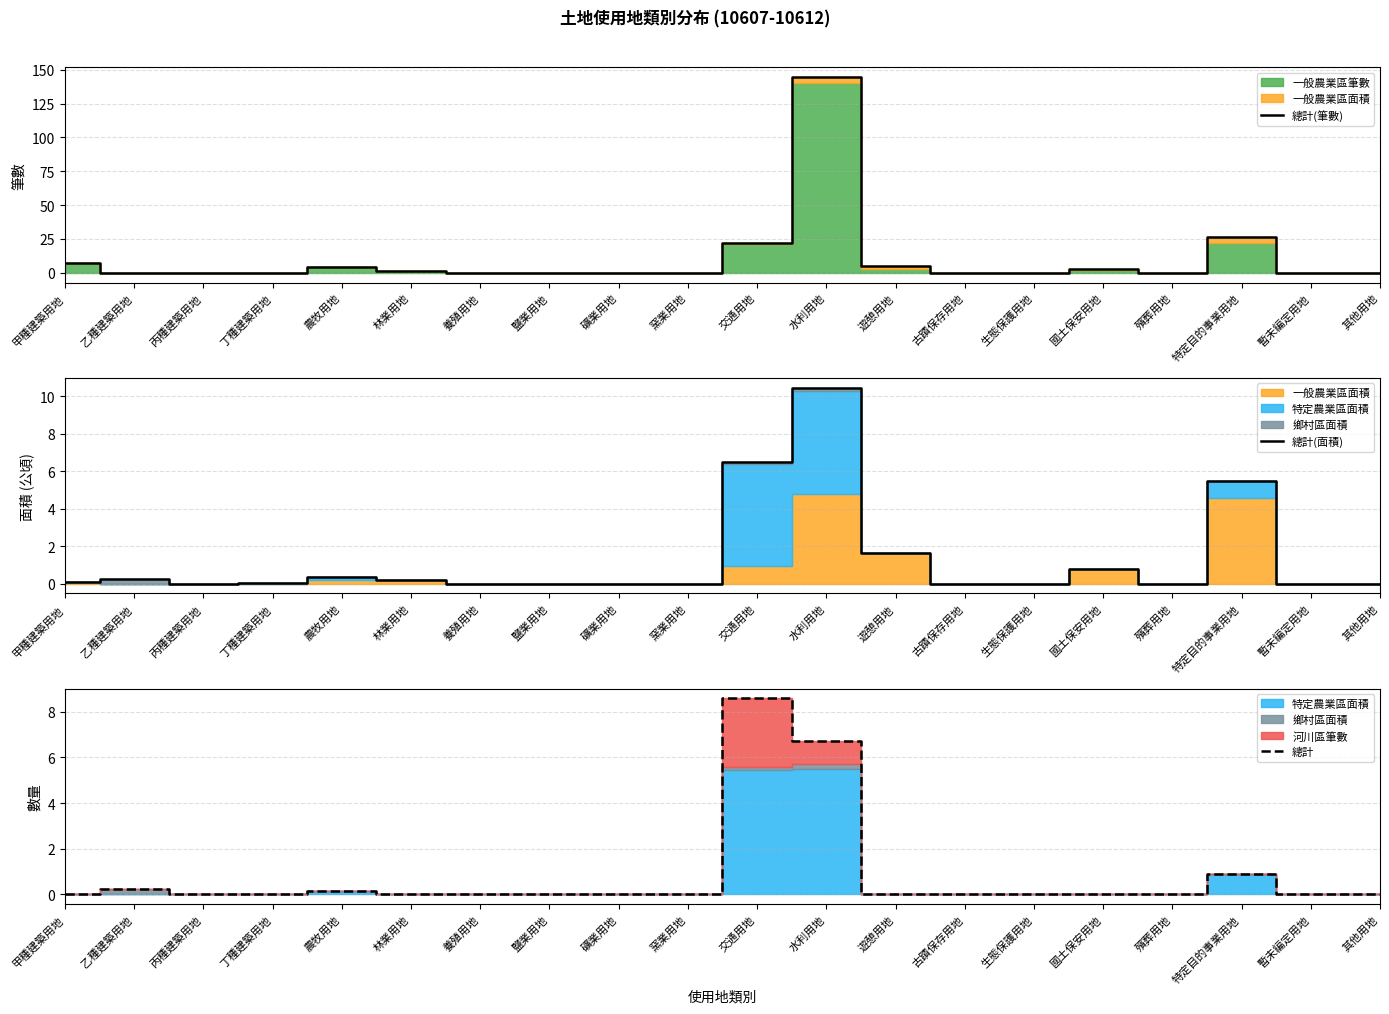

Is it true that 總計(面積) equals 0.1 at 乙種建築用地?

False